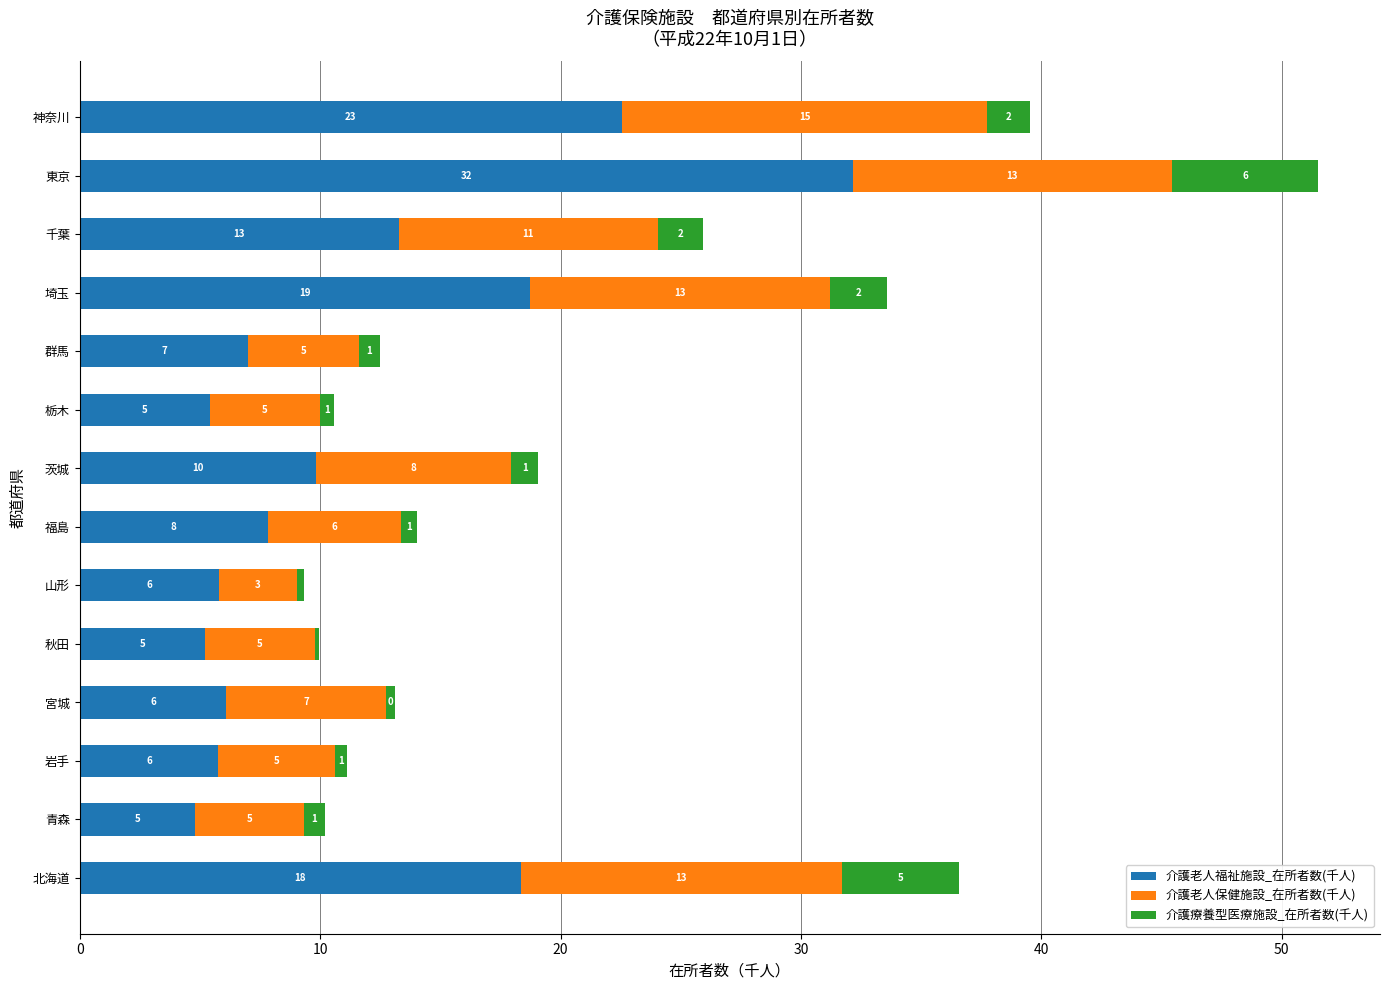

What are all the series names shown in the legend?

介護老人福祉施設_在所者数(千人), 介護老人保健施設_在所者数(千人), 介護療養型医療施設_在所者数(千人)